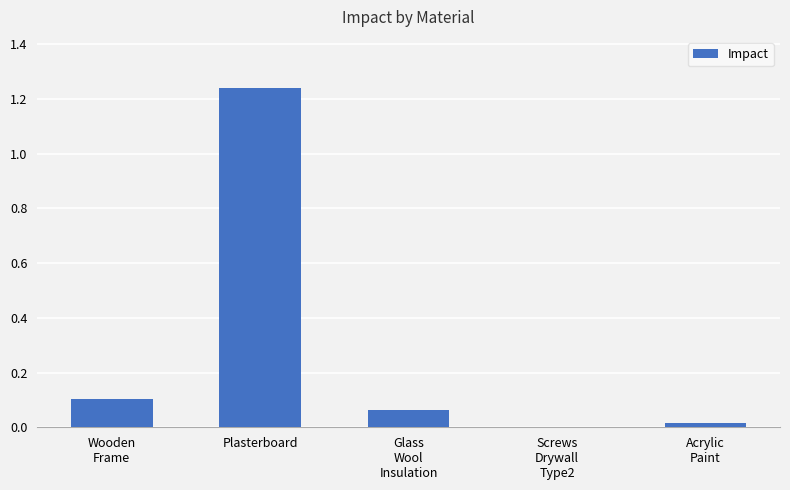

At which category does the chart reach its peak across all series?

Plasterboard